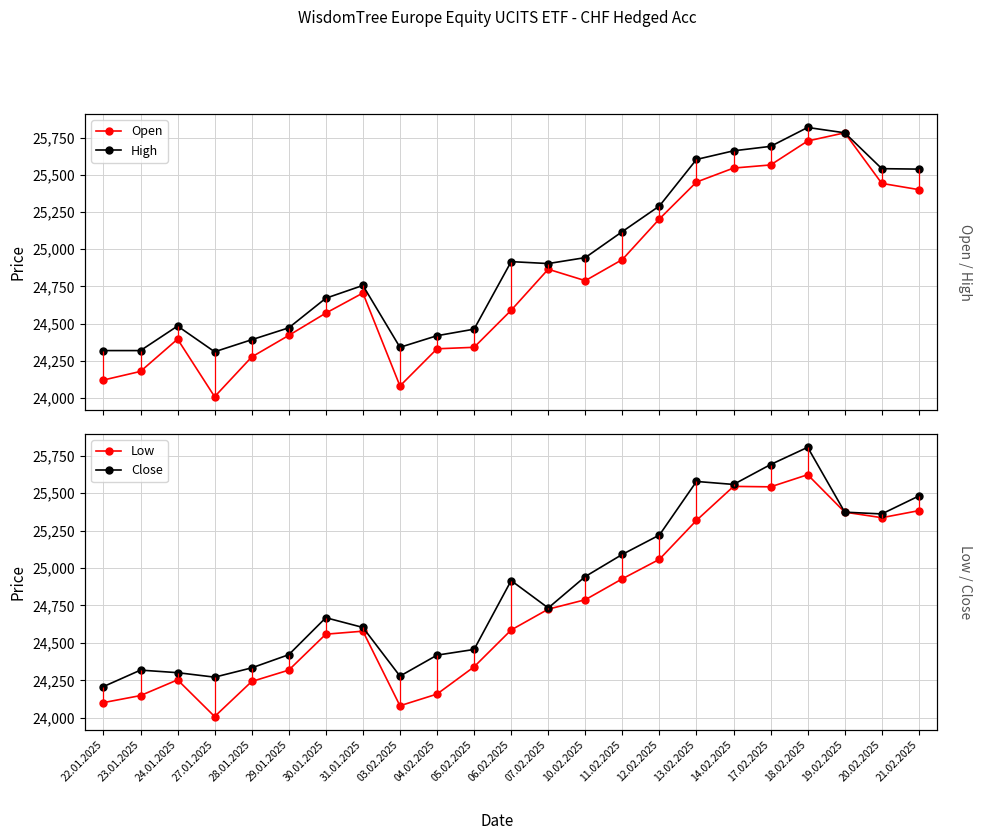

The Low series shows 25373 at 19.02.2025. True or false?

True